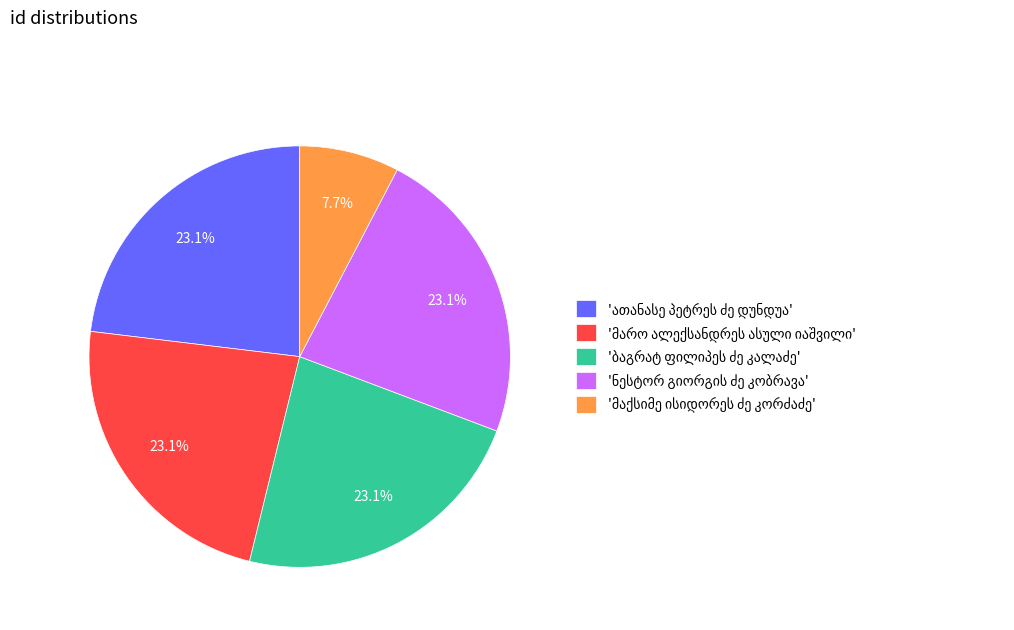

Is there a majority slice in this chart?

No